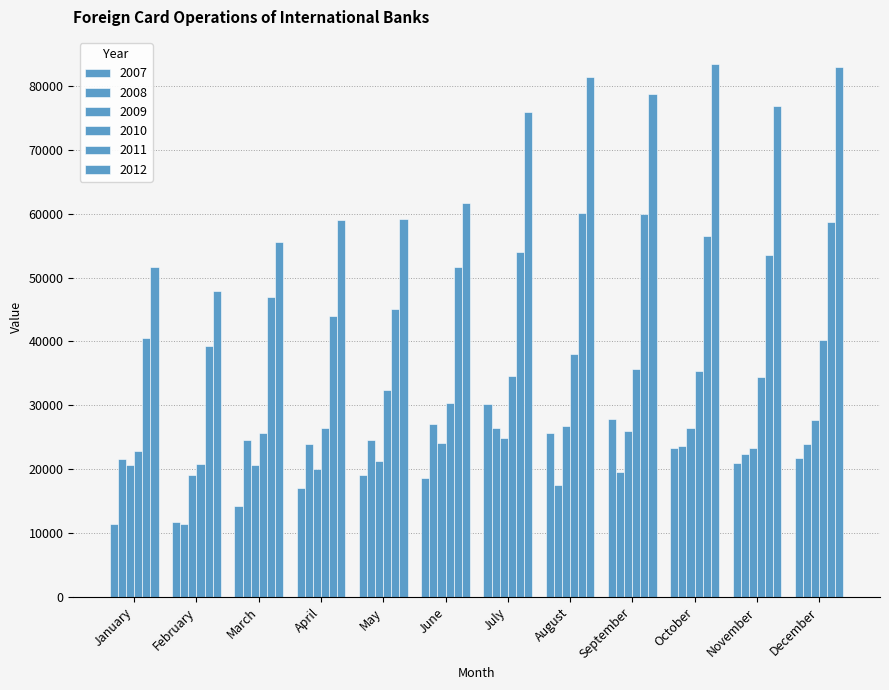

List the series in order of their peak value, lowest first.

2008, 2009, 2007, 2010, 2011, 2012